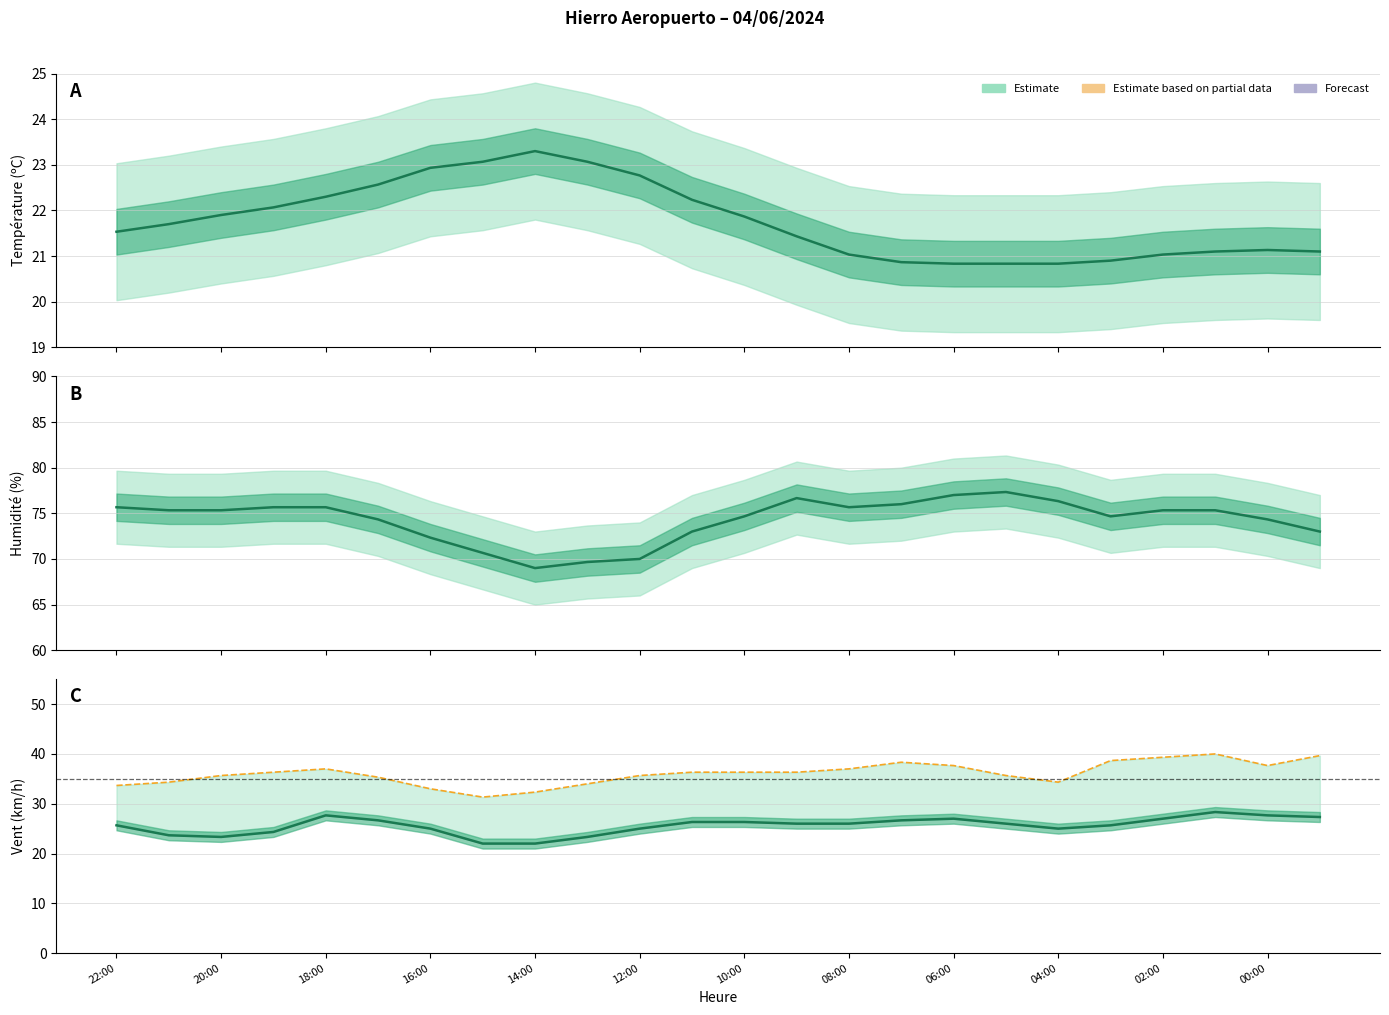

Reading left to right, list all the values displayed in this chart.

25.7	23.7	23.3	24.3	27.7	26.7	25.0	22.0	22.0	23.3	25.0	26.3	26.3	26.0	26.0	26.7	27.0	26.0	25.0	25.7	27.0	28.3	27.7	27.3